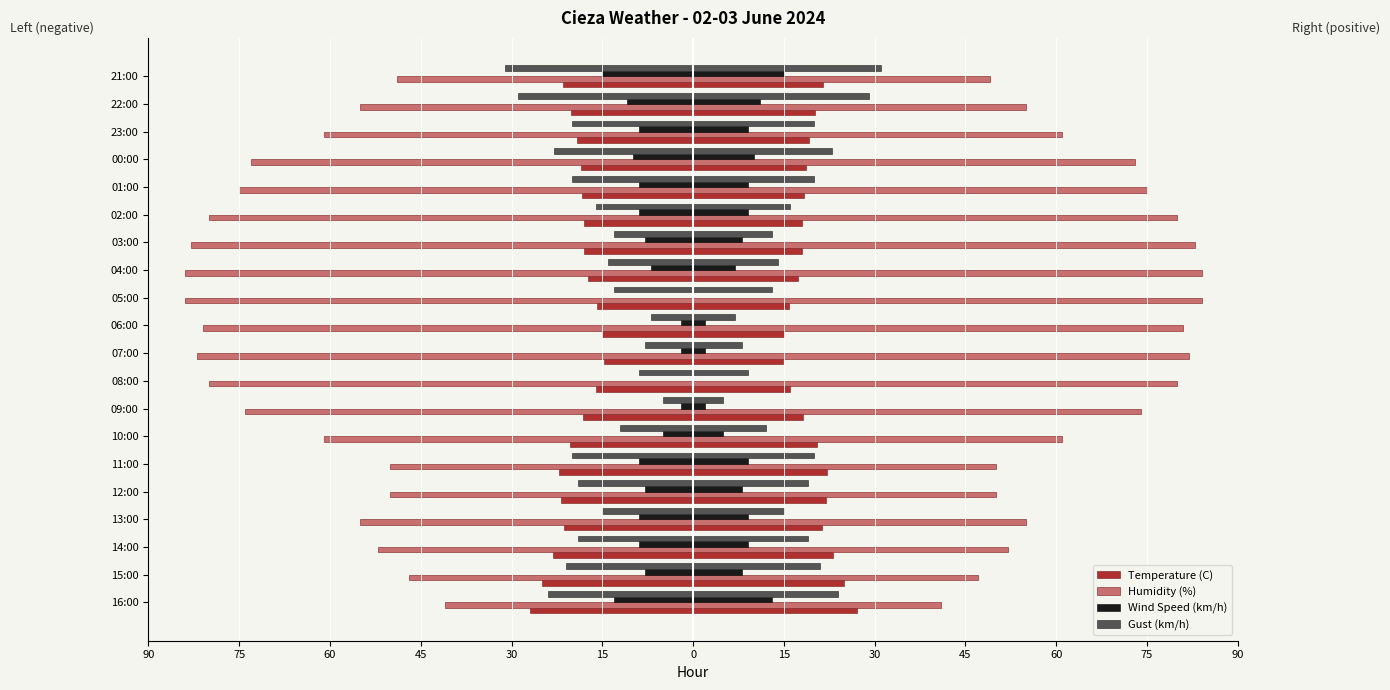

How many values in the Humidity (%) series exceed -61?

8